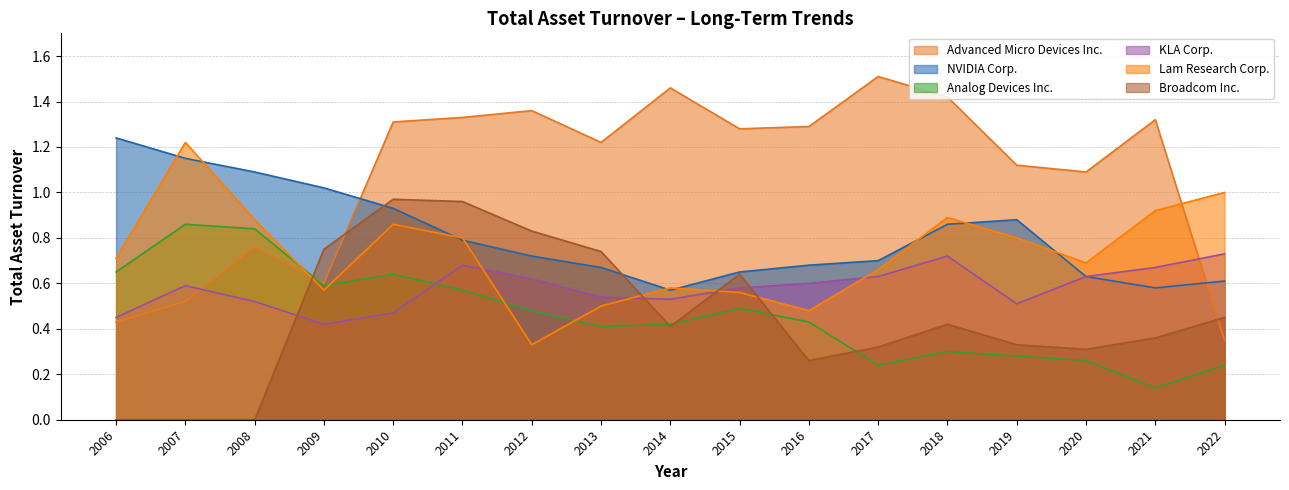

At 2008, list the series in order from smallest to largest.

Broadcom Inc., KLA Corp., Advanced Micro Devices Inc., Analog Devices Inc., Lam Research Corp., NVIDIA Corp.